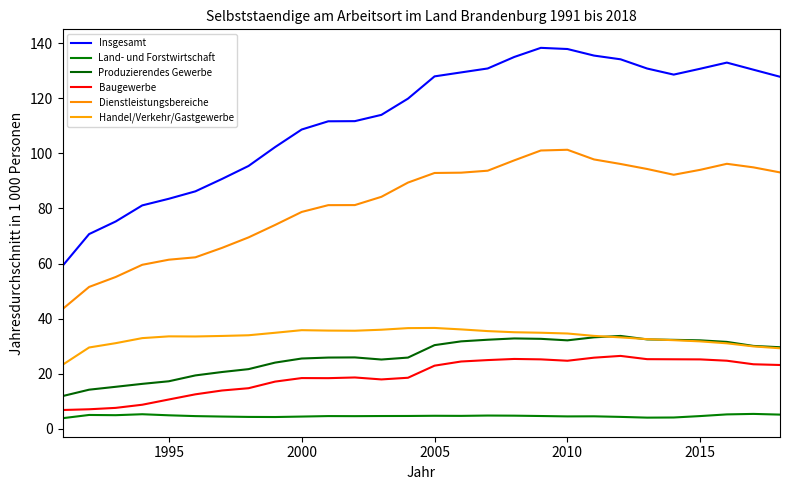

What is the sum of all Handel/Verkehr/Gastgewerbe values?

931.9